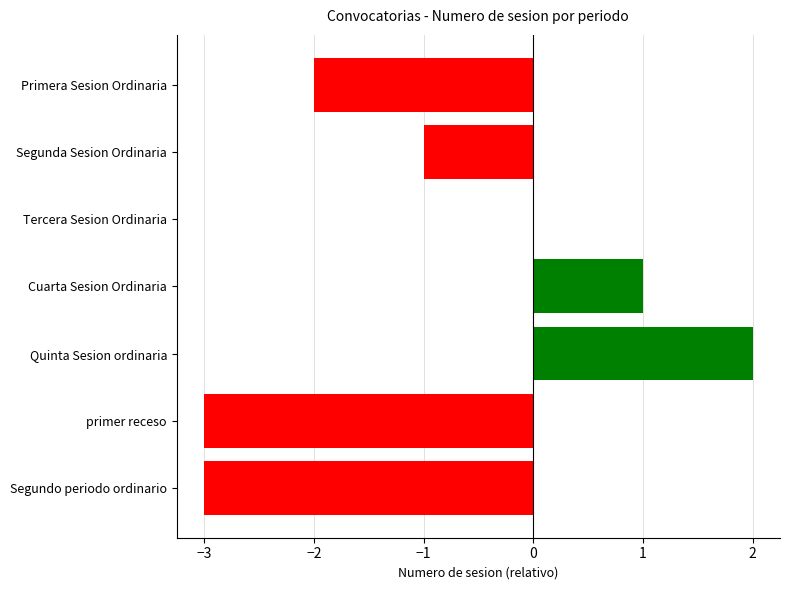

Reading bottom to top, extract all data points from this chart.

Segundo periodo ordinario=-3	primer receso=-3	Quinta Sesion ordinaria=2	Cuarta Sesion Ordinaria=1	Tercera Sesion Ordinaria=0	Segunda Sesion Ordinaria=-1	Primera Sesion Ordinaria=-2